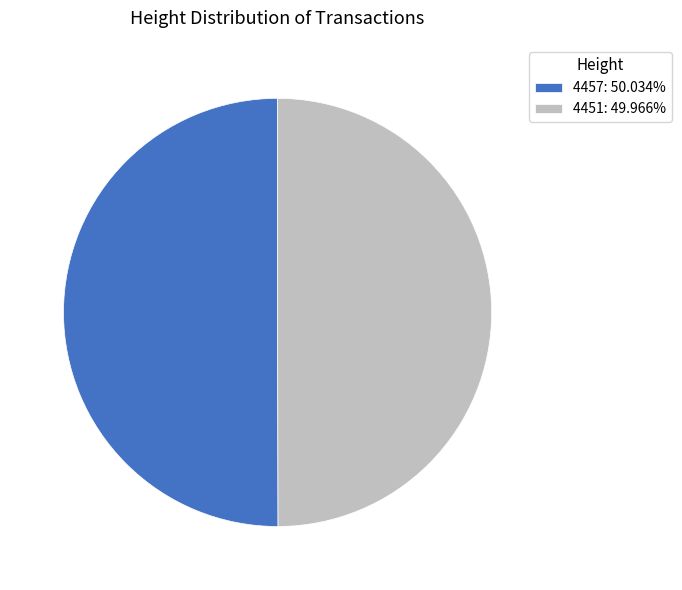

Is the sum of 4451: 49.966% and 4457: 50.034% greater than half?

Yes